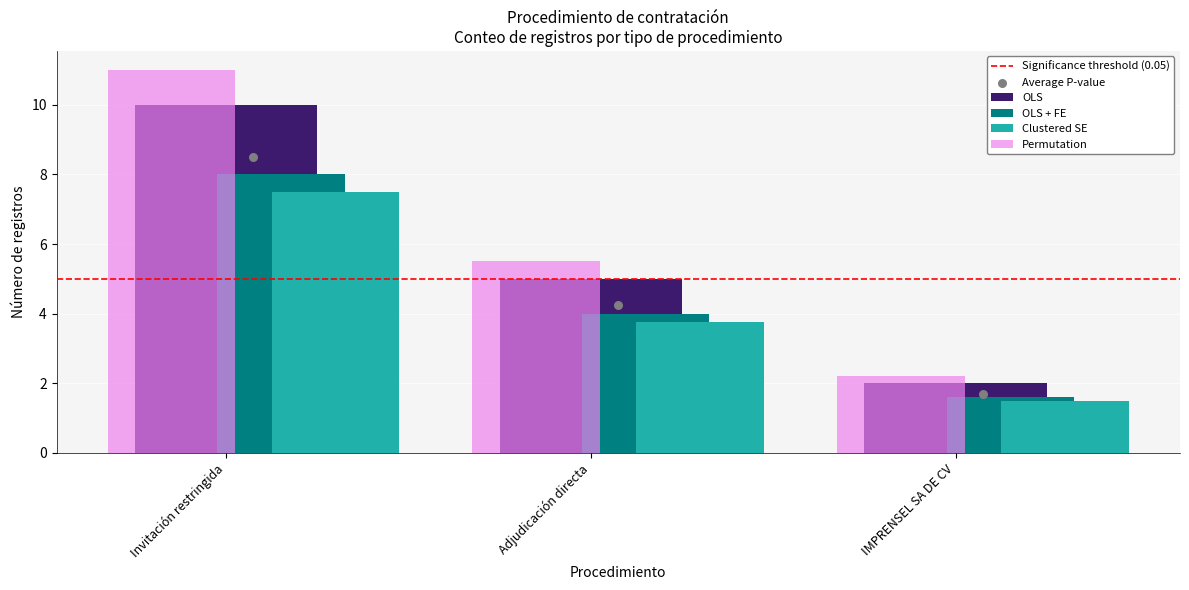

What is the ratio of the value at IMPRENSEL SA DE CV to the value at Adjudicación directa?

0.4